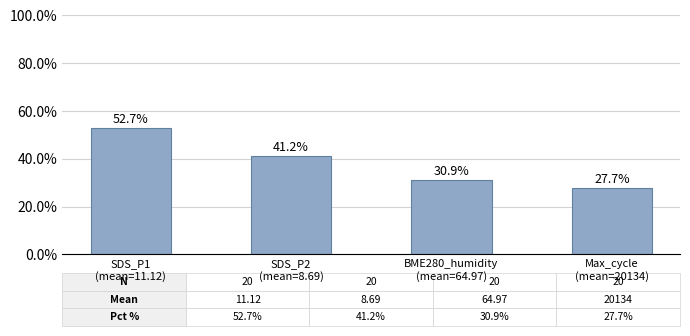

Does the chart contain stacked bars?

No